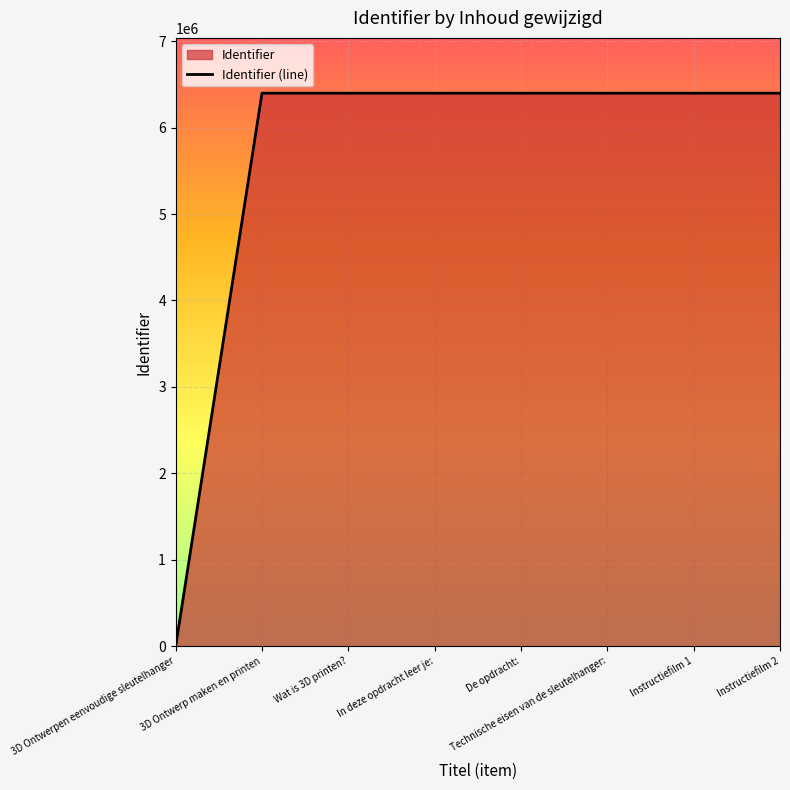

How many values are above zero?

7